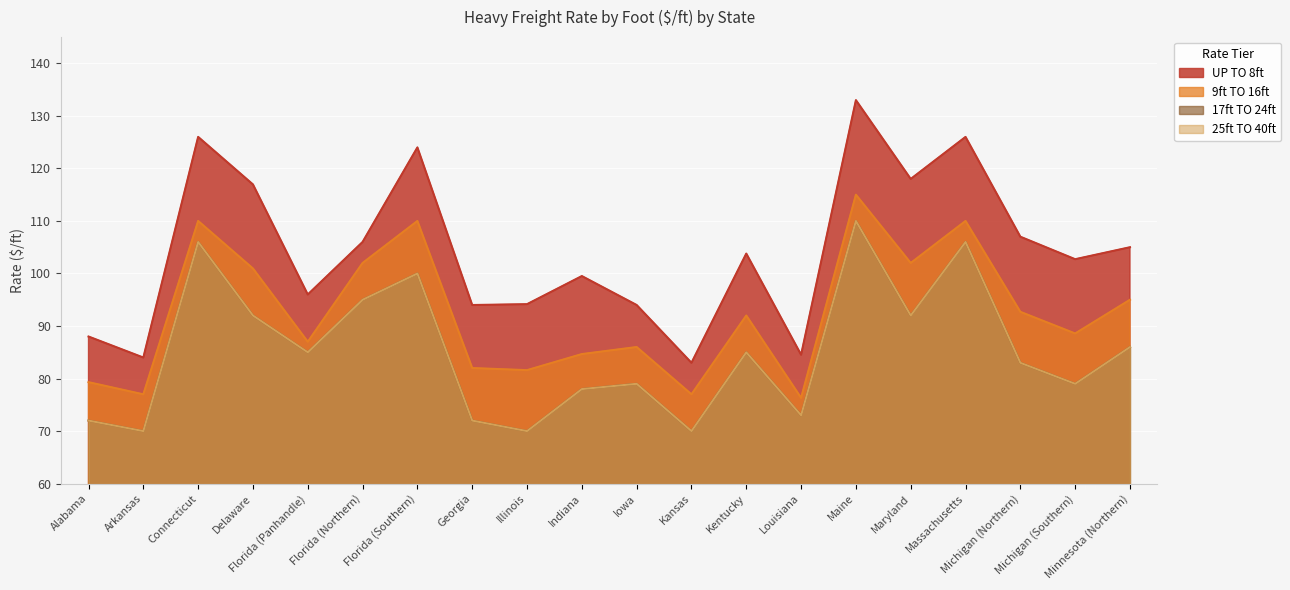

What is the minimum value for 17ft TO 24ft?

70.0